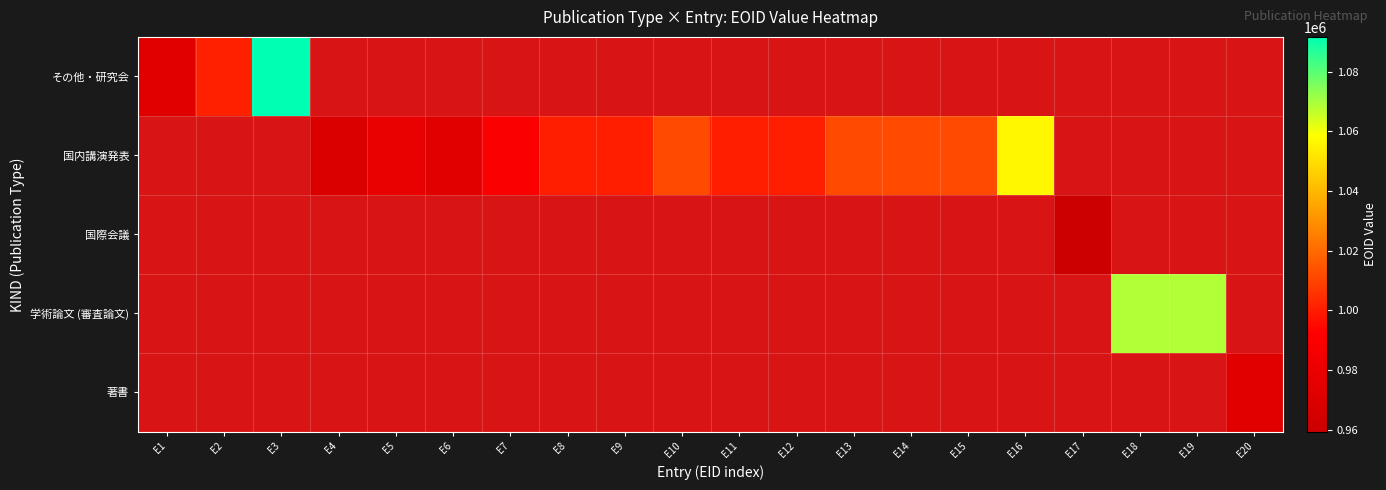

Which label corresponds to the smallest value in the chart?

E17